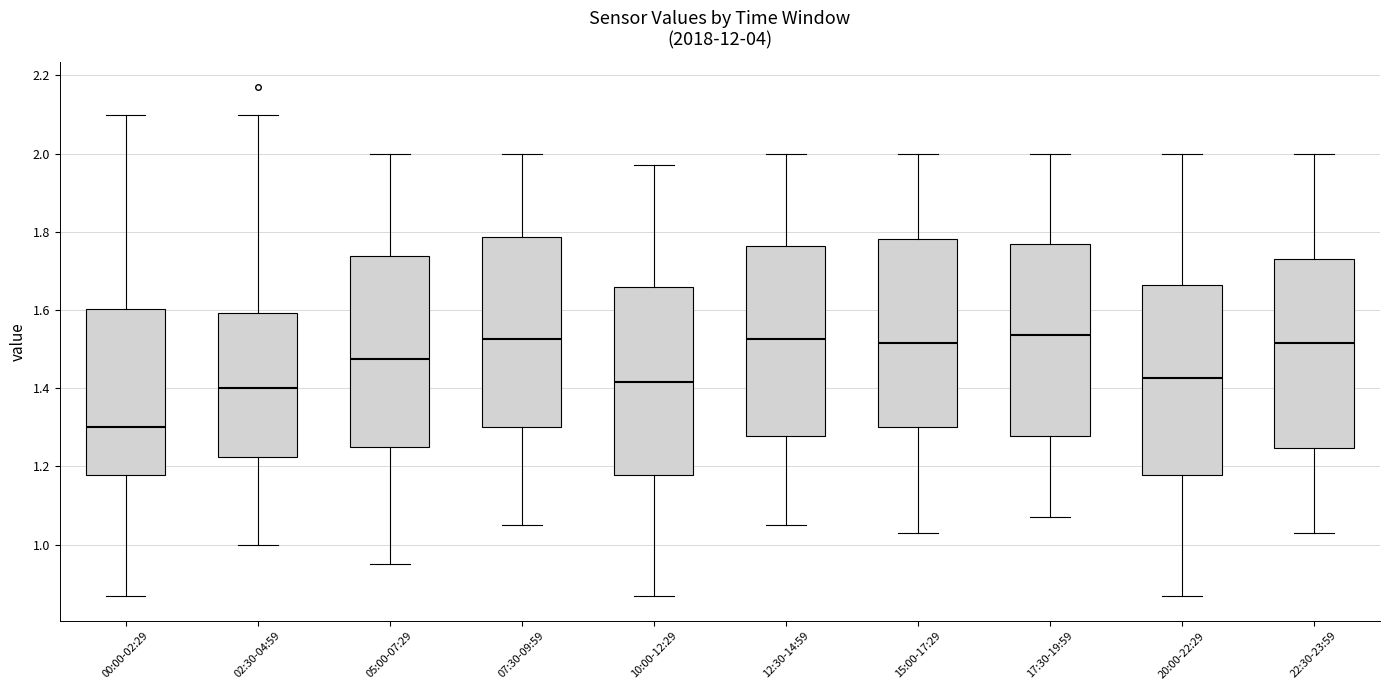

Where does the upper whisker of the box for 20:00-22:29 end on the y-axis? The values are not printed on the chart, so give them approximately, as read against the axis.

2.00